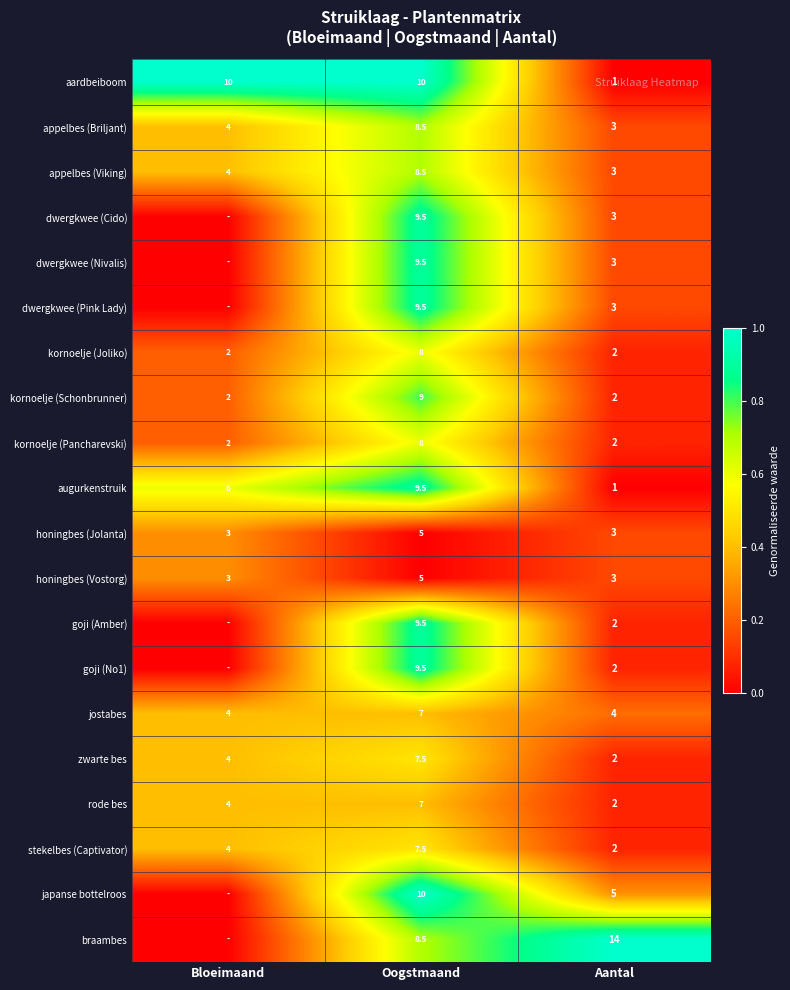

What is the difference between the aardbeiboom values at Aantal and Oogstmaand?

9.0